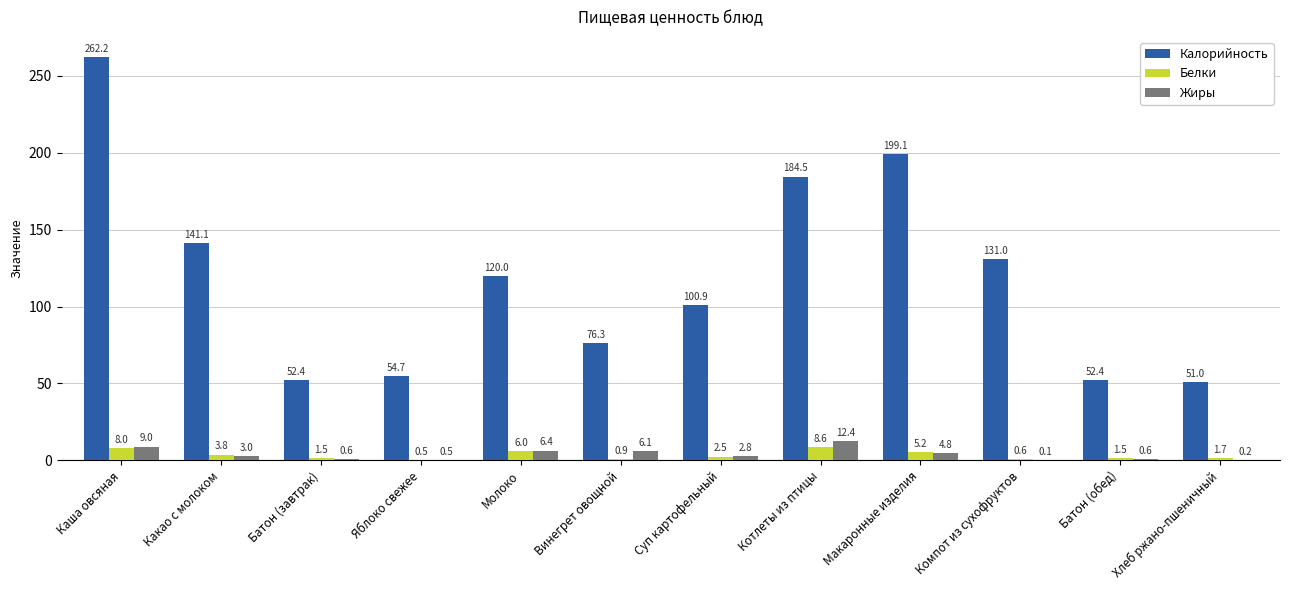

Read the Белки value at Суп картофельный.

2.5